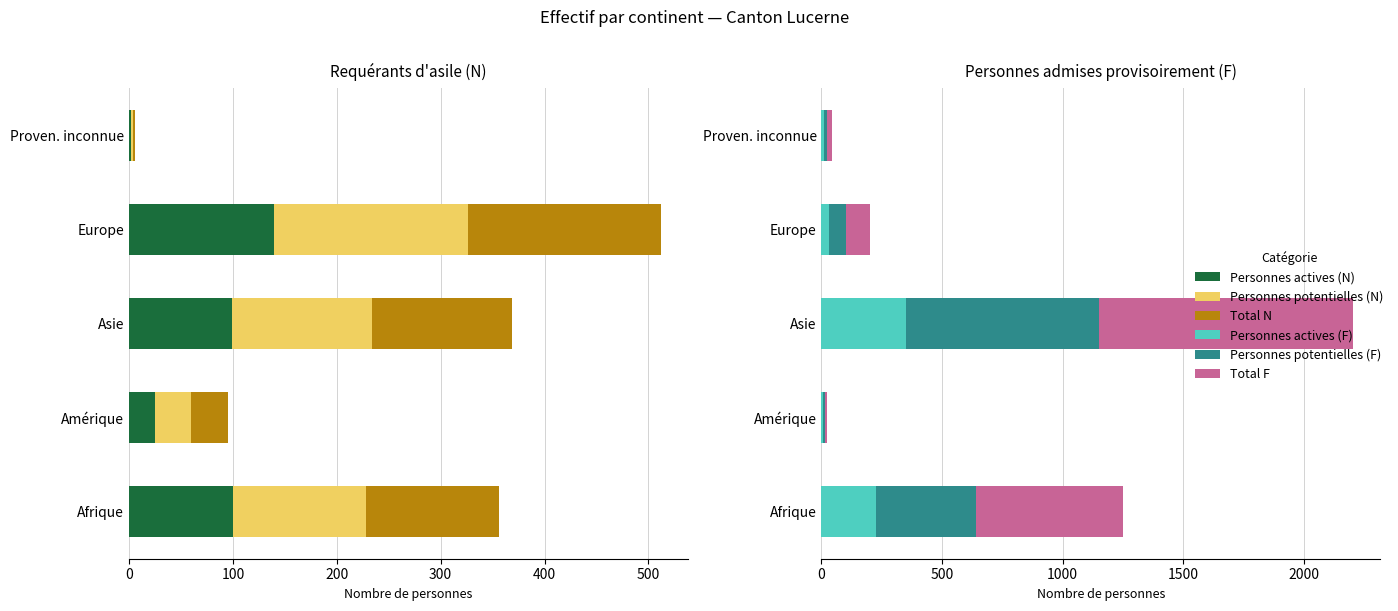

What are all the series names shown in the legend?

Personnes actives (N), Personnes potentielles (N), Total N, Personnes actives (F), Personnes potentielles (F), Total F